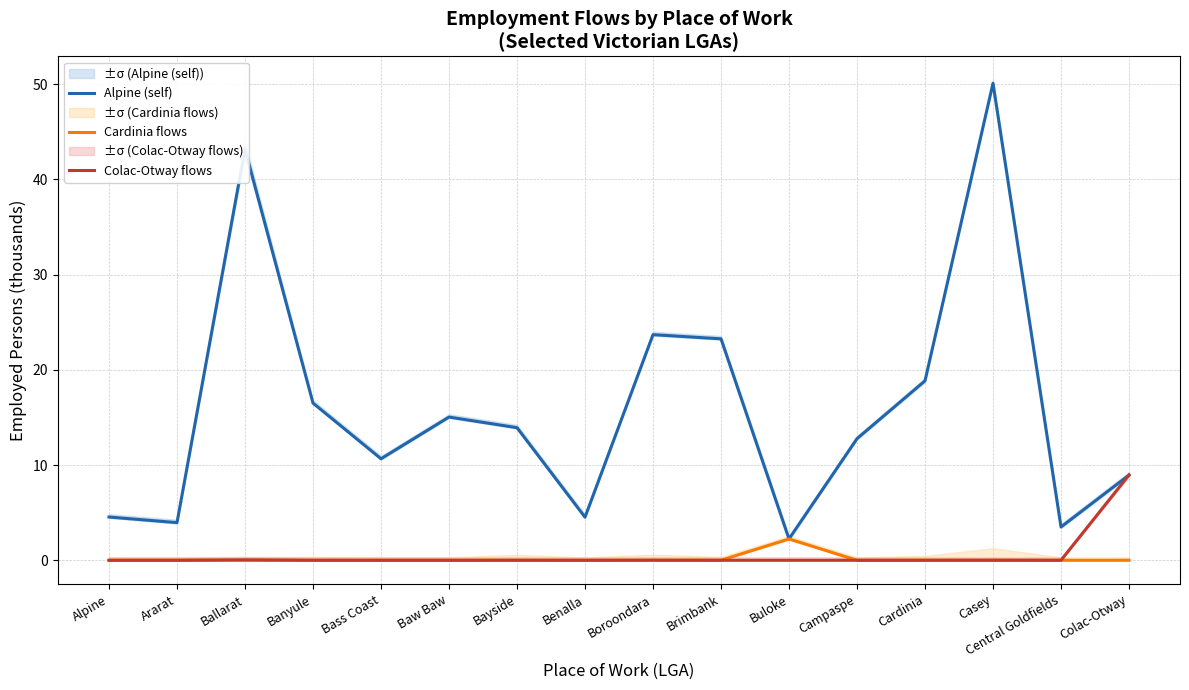

At which label does Colac-Otway flows reach its minimum?

Alpine